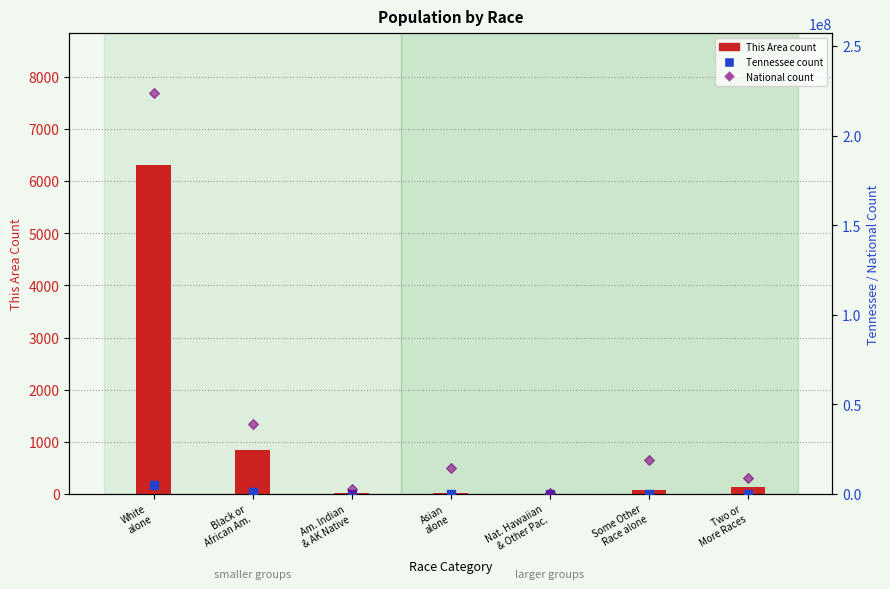

Which series has the largest total across all categories?

National count